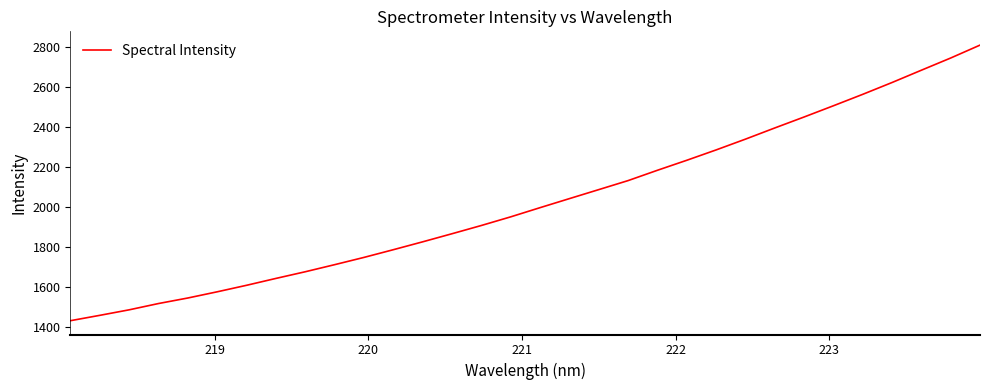

What is the maximum value shown in the chart?

2808.8